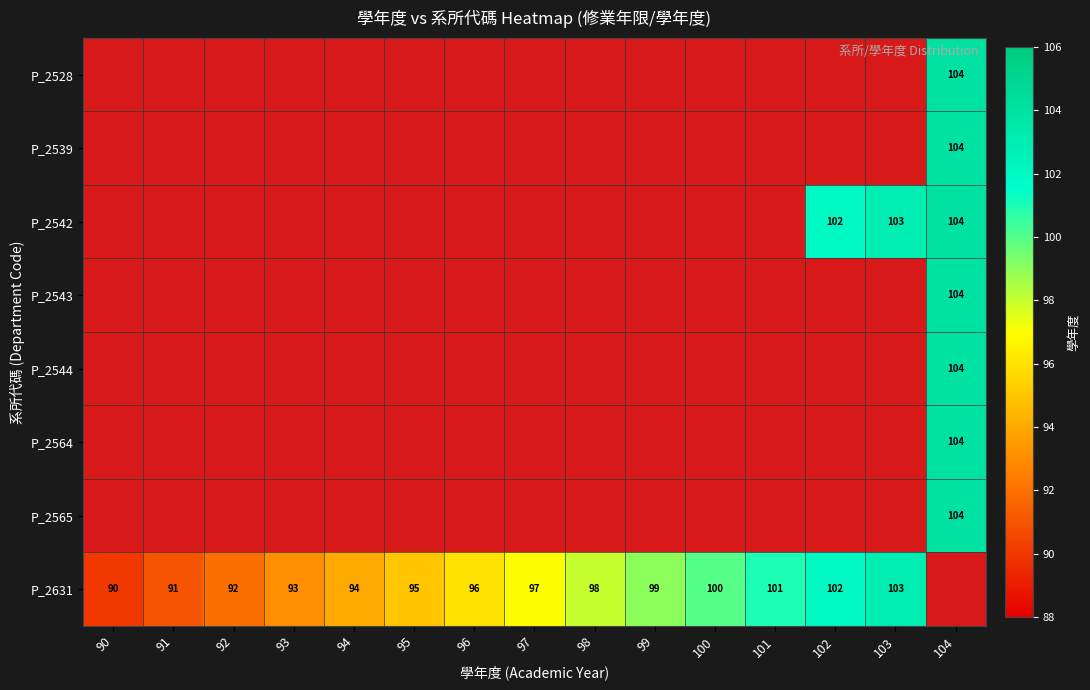

What is the minimum value shown in the chart?

90.0